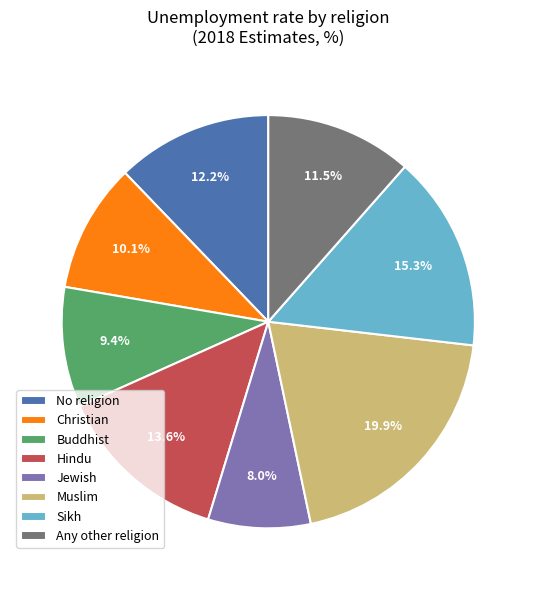

To the nearest percent, what is the average slice percentage?

12%